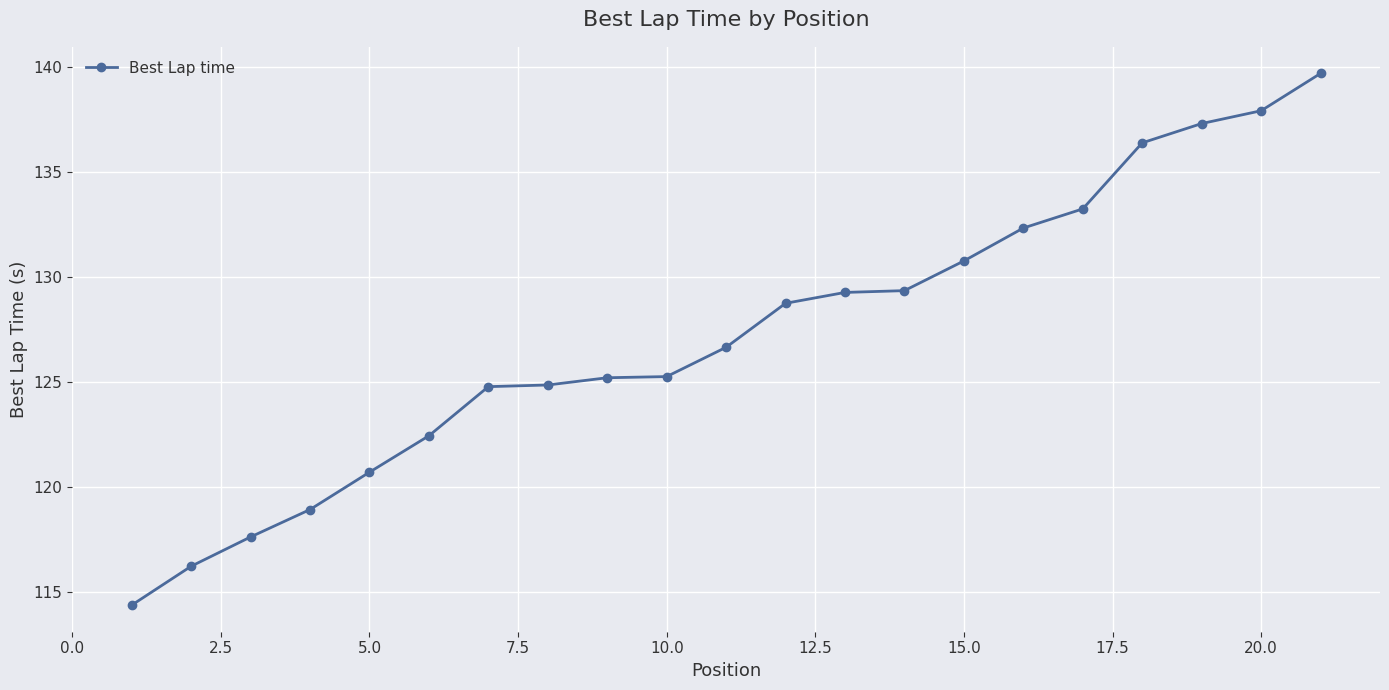

What is the greatest value displayed?

139.7